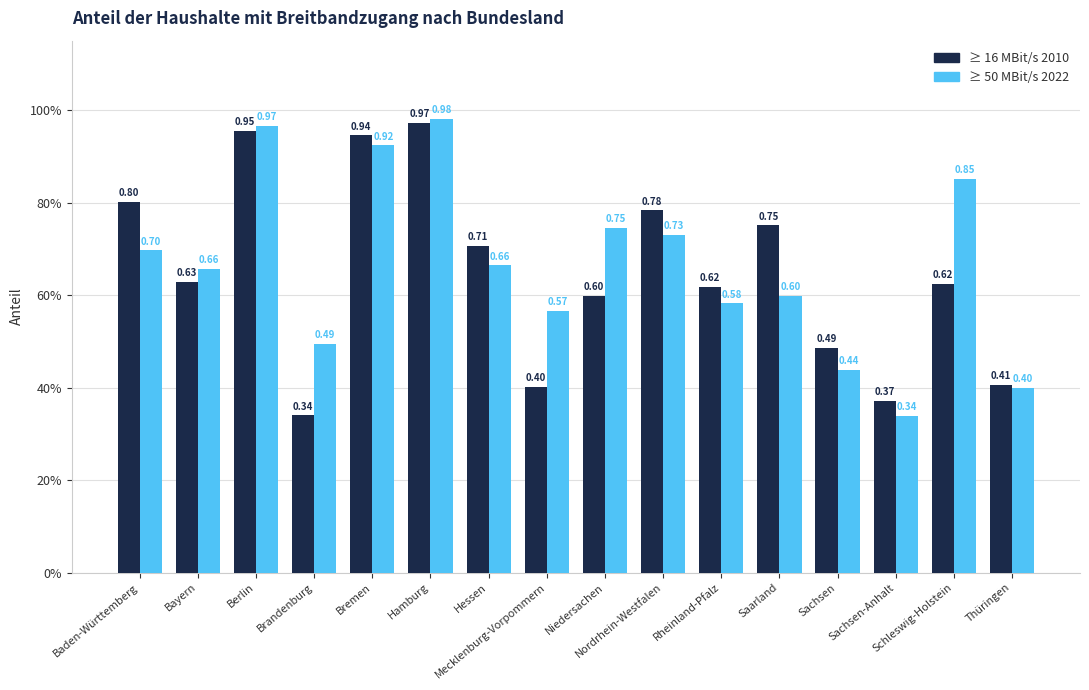

Reading left to right, transcribe all the data shown in this chart.

≥ 16 MBit/s 2010: 0.8	0.6	1.0	0.3	0.9	1.0	0.7	0.4	0.6	0.8	0.6	0.8	0.5	0.4	0.6	0.4
≥ 50 MBit/s 2022: 0.7	0.7	1.0	0.5	0.9	1.0	0.7	0.6	0.7	0.7	0.6	0.6	0.4	0.3	0.9	0.4